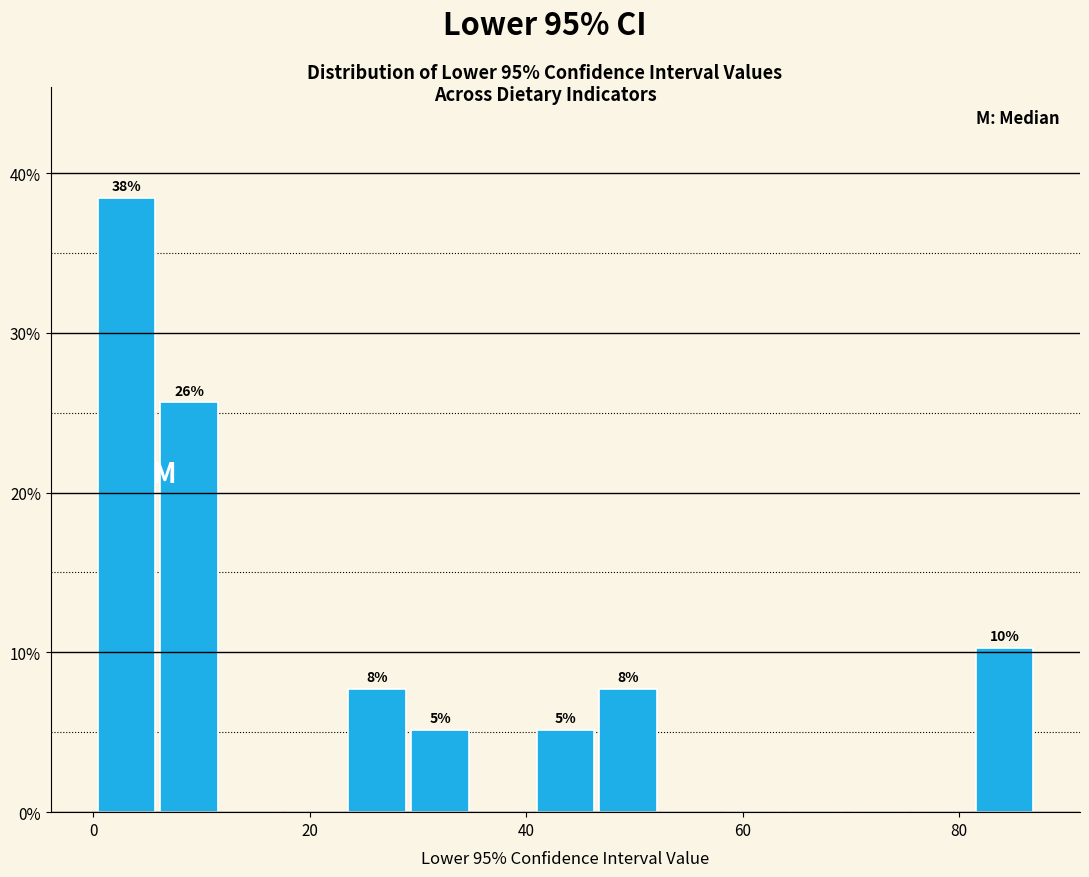

Read against the x-axis, roughly where is the centre of the tallest bar?

4